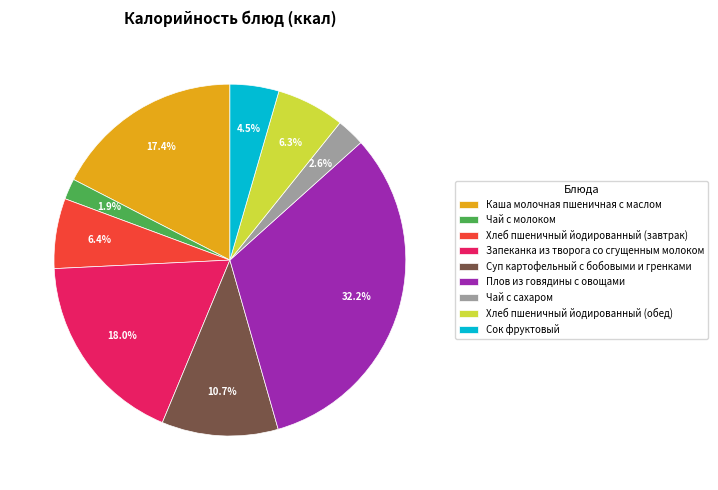

True or false: Каша молочная пшеничная с маслом accounts for 2% of the total.

False